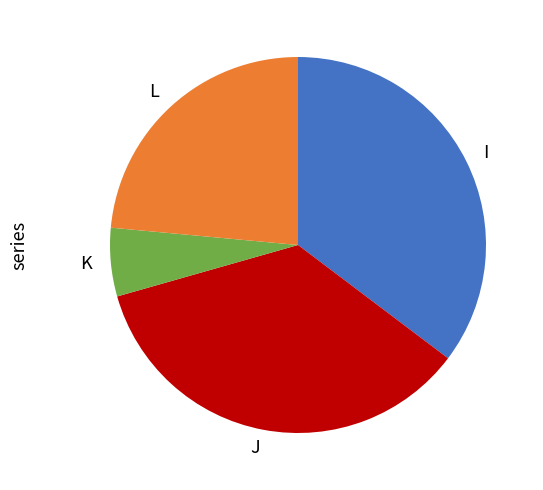

Which slice is the smallest?

K